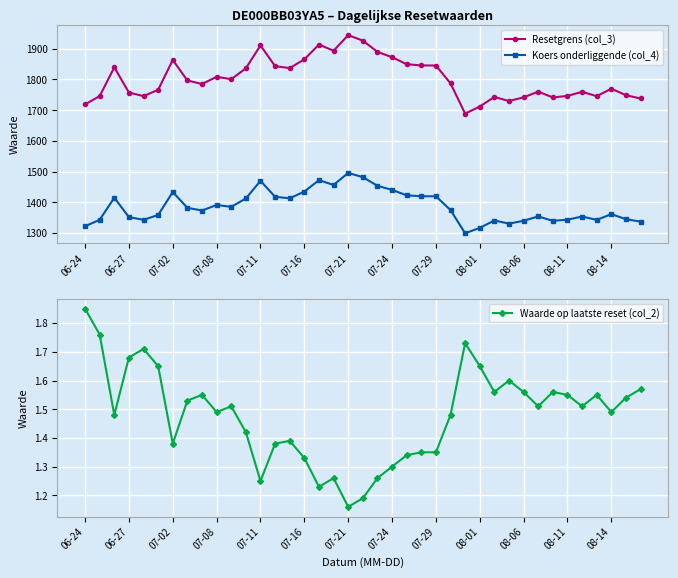

The Resetgrens (col_3) series shows 1688.8 at 26. True or false?

True